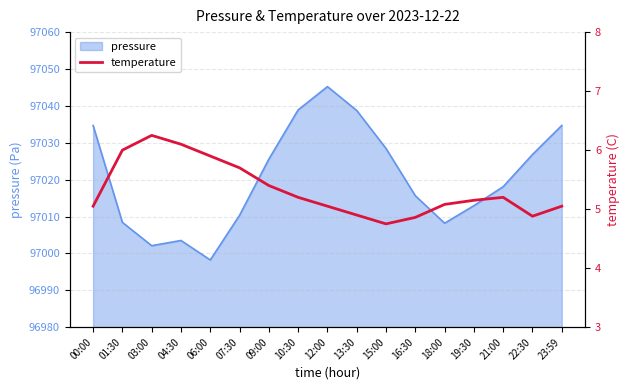

What is the label of the 2nd point from the right?

22:30